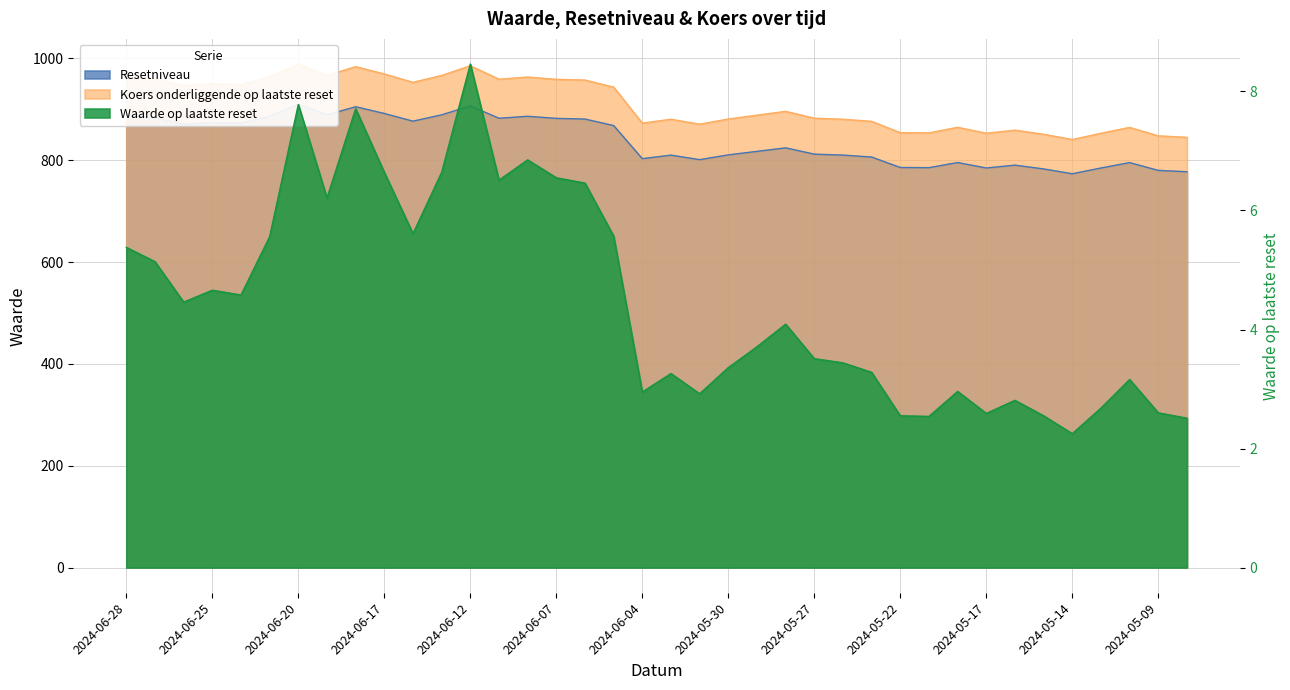

Which category has the highest value across all series?

2024-06-20